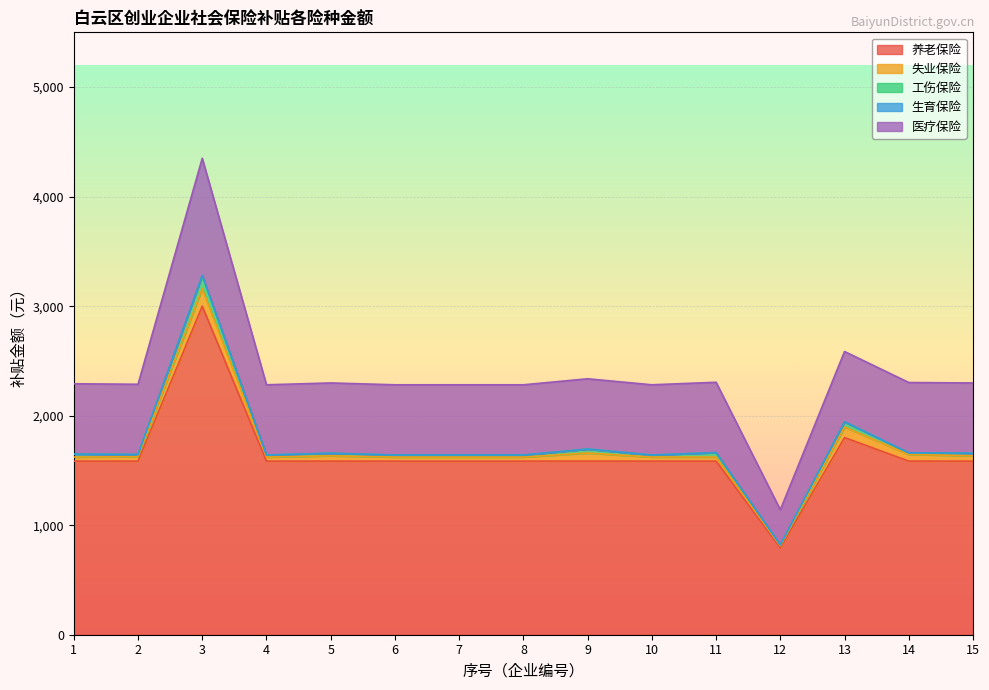

Does the chart display data point markers on the line(s)?

No